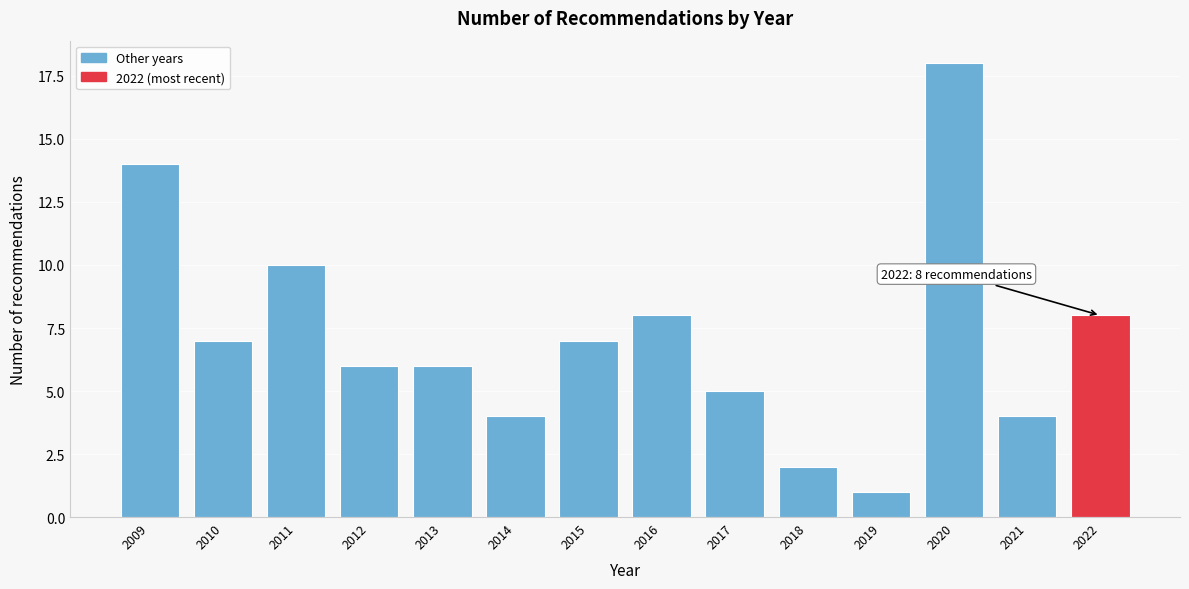

Reading left to right, what are all the values shown in this chart?

14	7	10	6	6	4	7	8	5	2	1	18	4	8